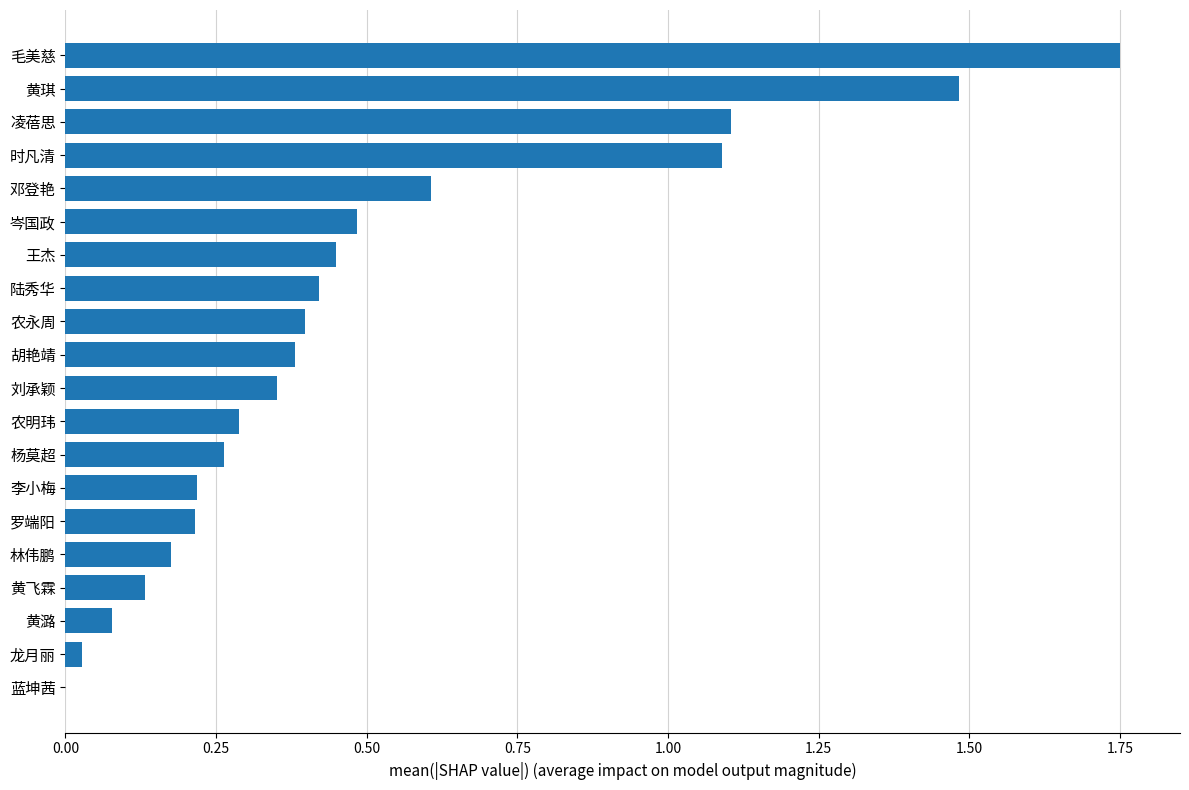

How many distinct data groups are displayed?

1